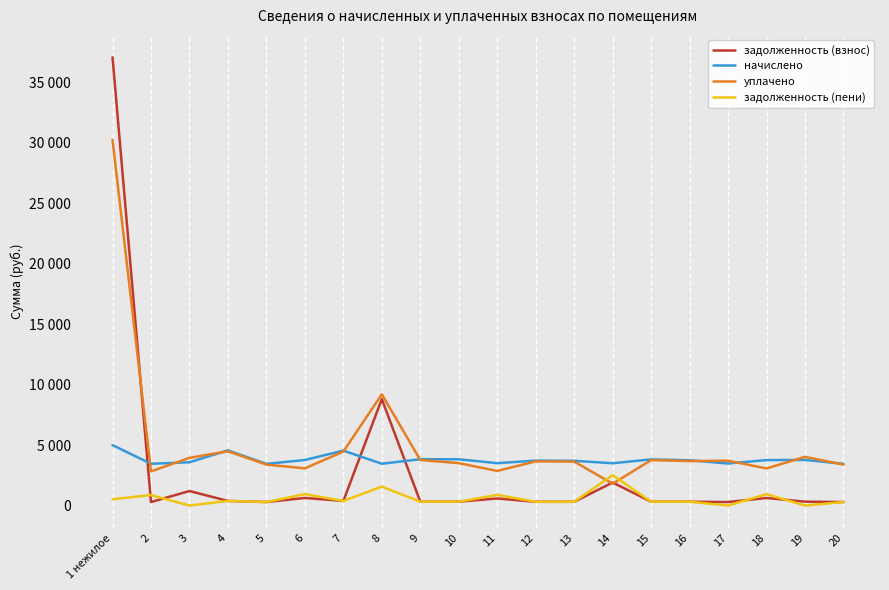

Does the chart display data point markers on the line(s)?

No